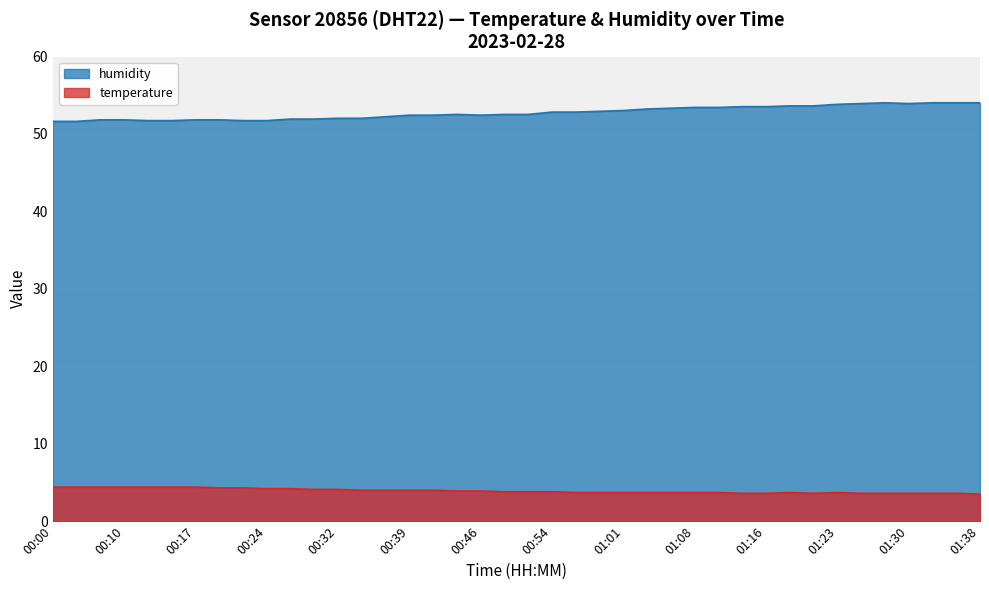

True or false: temperature has a value of 3.8 at 00:49.

True